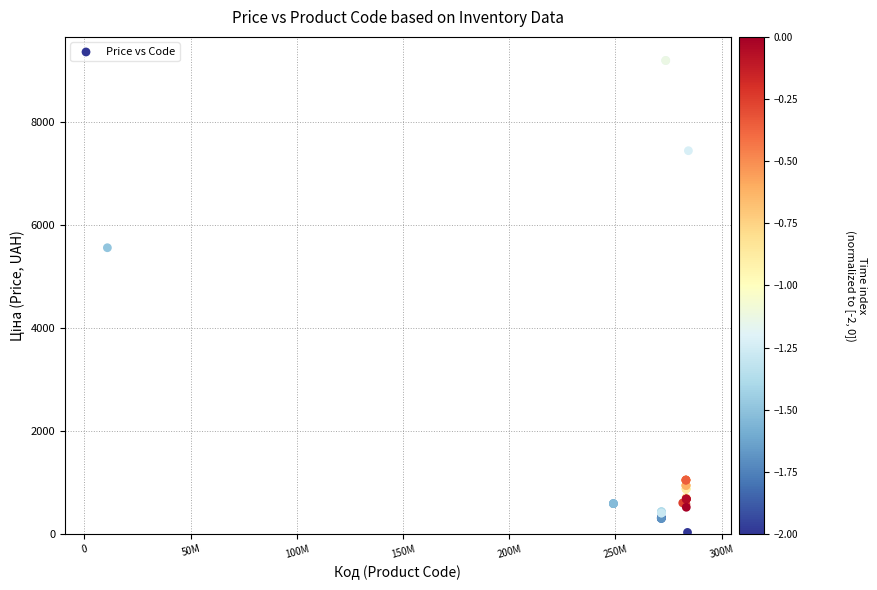

What Y value in the scatter plot is closest to 4614?

5560.3